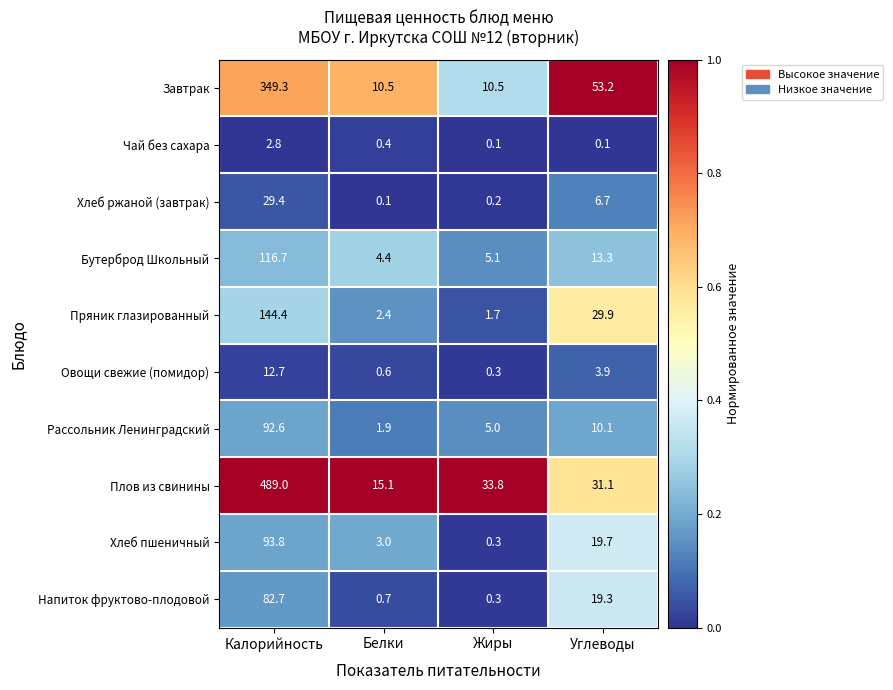

What is the total value across all series at Калорийность?

1413.4